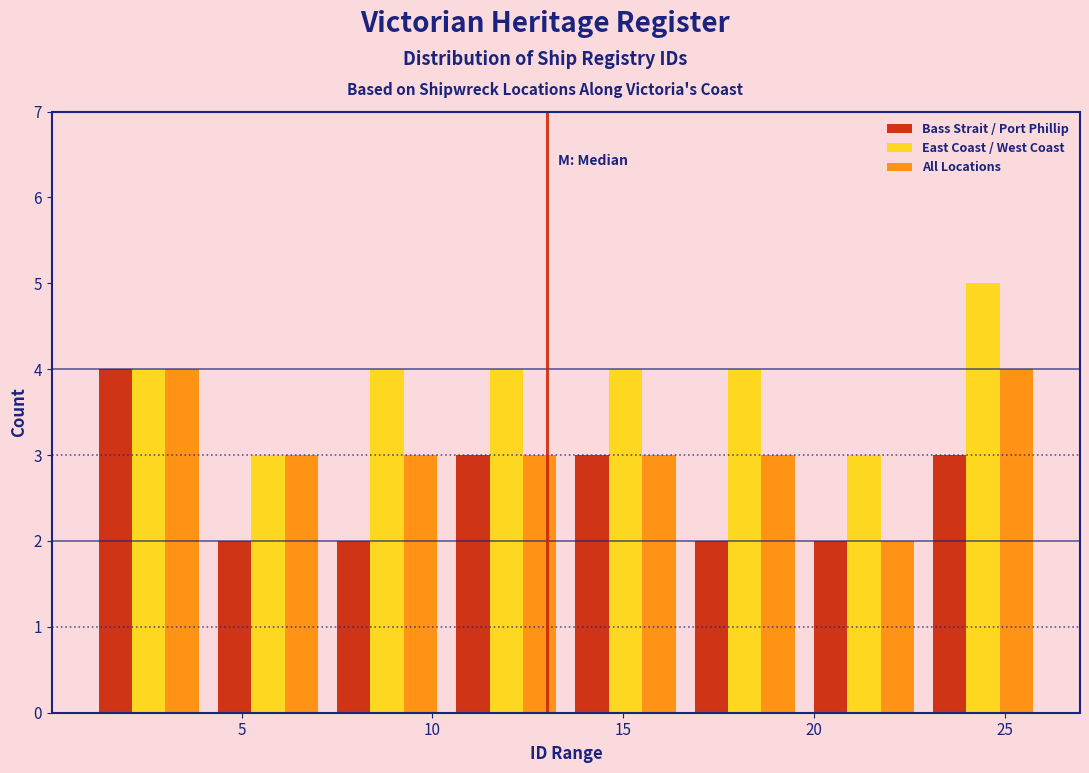

Reading left to right, list every range on the x-axis with the height of the bar of each series over it. Neither the bar edges nor the heights are printed on the chart, so give them approximately, as read against the axes.

1.0 to 4.0: Bass Strait / Port Phillip=4	East Coast / West Coast=4	All Locations=4
4.0 to 7.5: Bass Strait / Port Phillip=2	East Coast / West Coast=3	All Locations=3
7.5 to 10.5: Bass Strait / Port Phillip=2	East Coast / West Coast=4	All Locations=3
10.5 to 13.5: Bass Strait / Port Phillip=3	East Coast / West Coast=4	All Locations=3
13.5 to 16.5: Bass Strait / Port Phillip=3	East Coast / West Coast=4	All Locations=3
16.5 to 20.0: Bass Strait / Port Phillip=2	East Coast / West Coast=4	All Locations=3
20.0 to 23.0: Bass Strait / Port Phillip=2	East Coast / West Coast=3	All Locations=2
23.0 to 26.0: Bass Strait / Port Phillip=3	East Coast / West Coast=5	All Locations=4